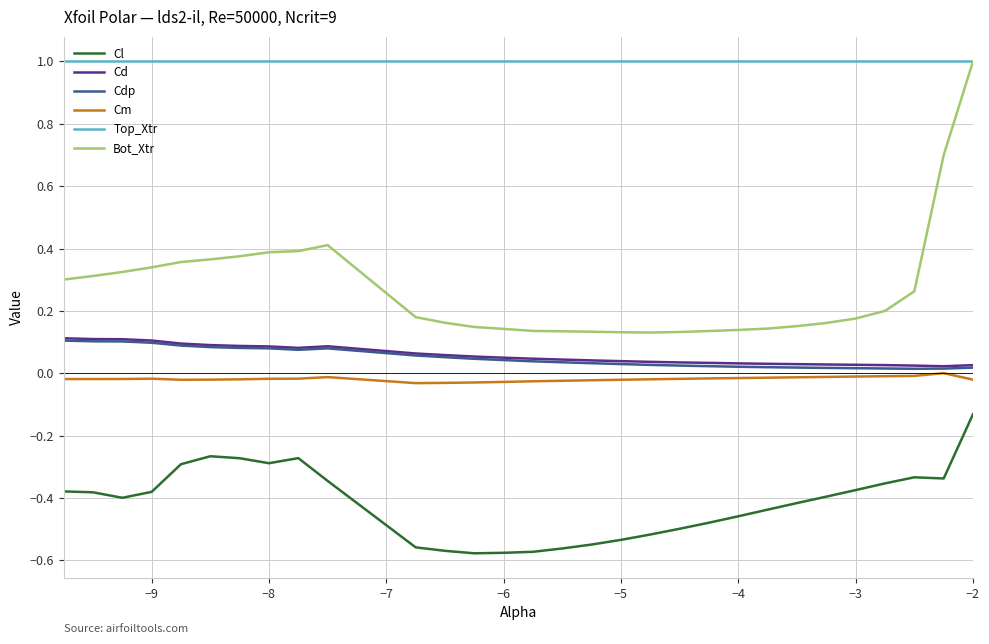

How many lines are shown in the chart?

6